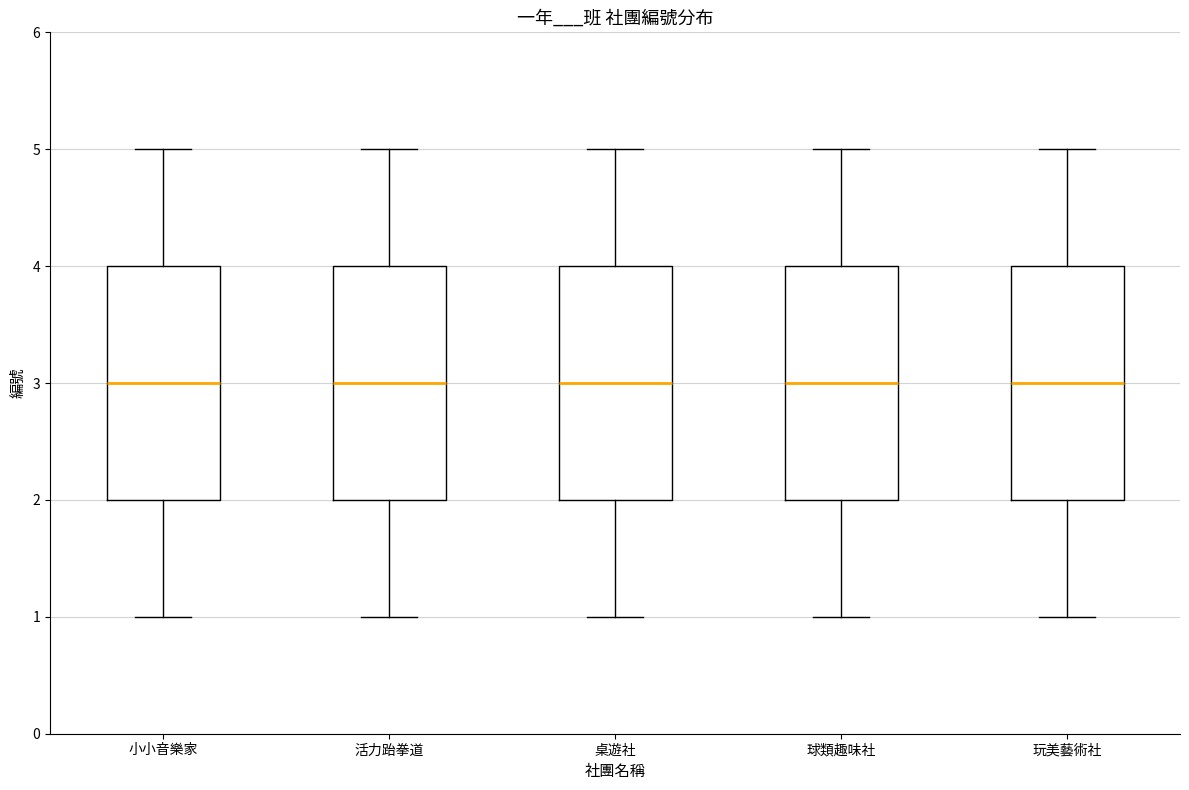

Where is the lower edge of the box for 活力跆拳道 on the y-axis? The values are not printed on the chart, so give them approximately, as read against the axis.

2